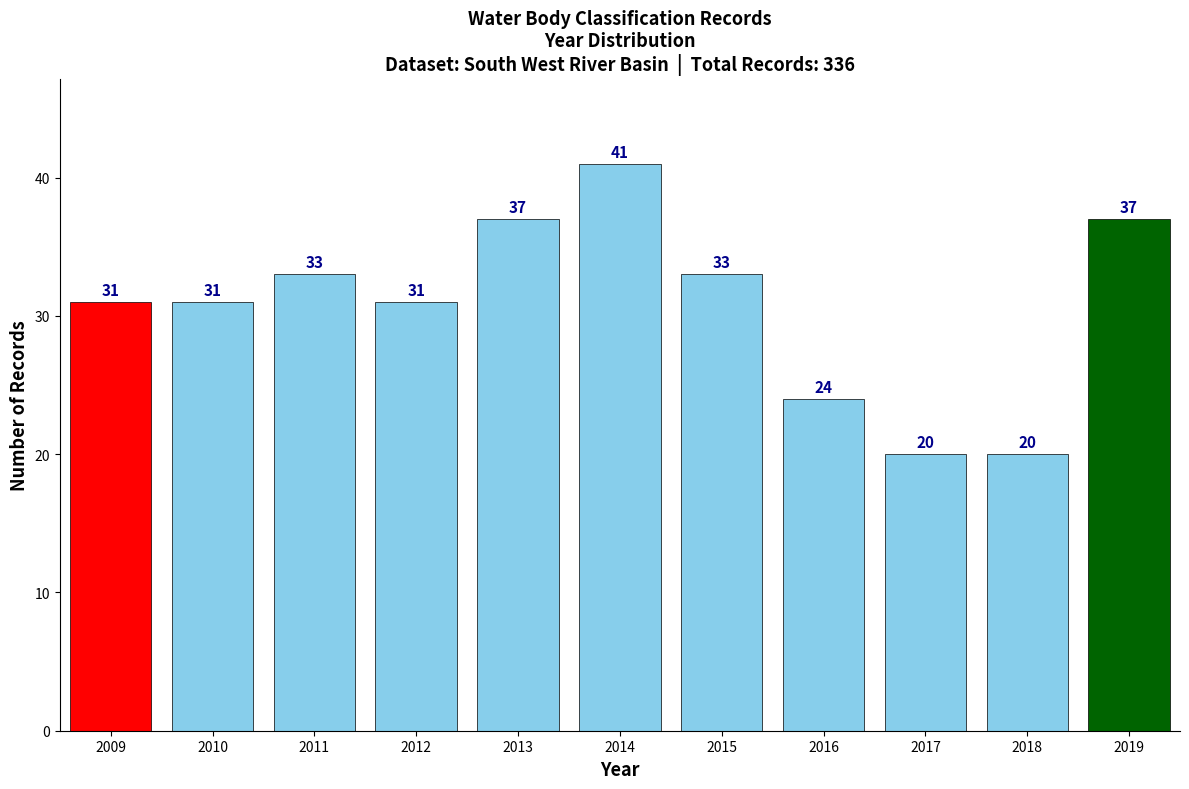

Reading left to right, list all the values displayed in this chart.

31	31	33	31	37	41	33	24	20	20	37